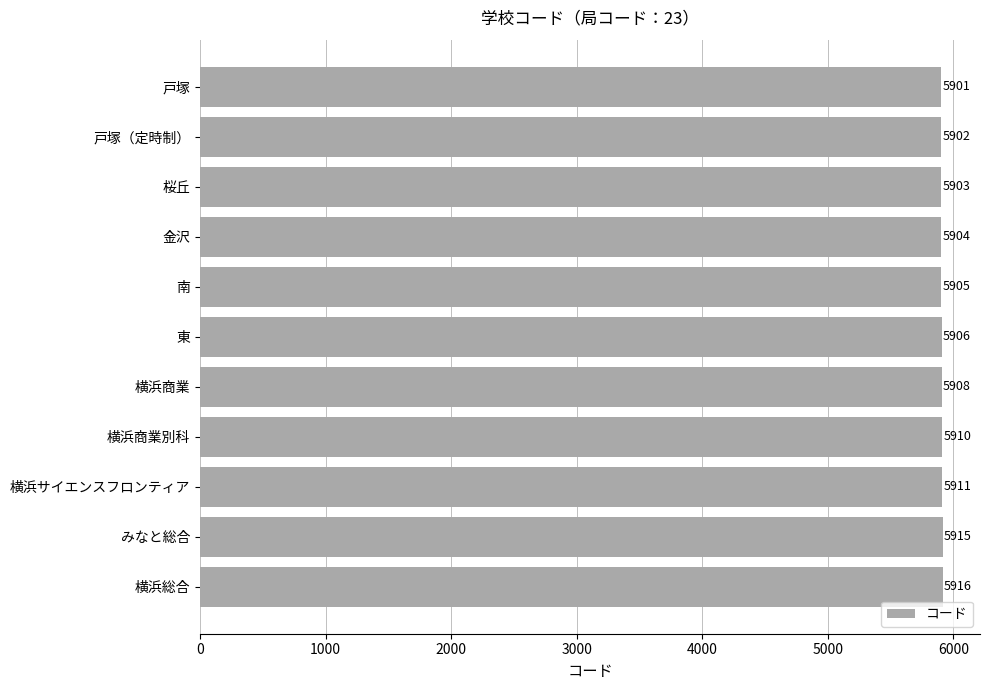

How many data points are less than 5906?

5